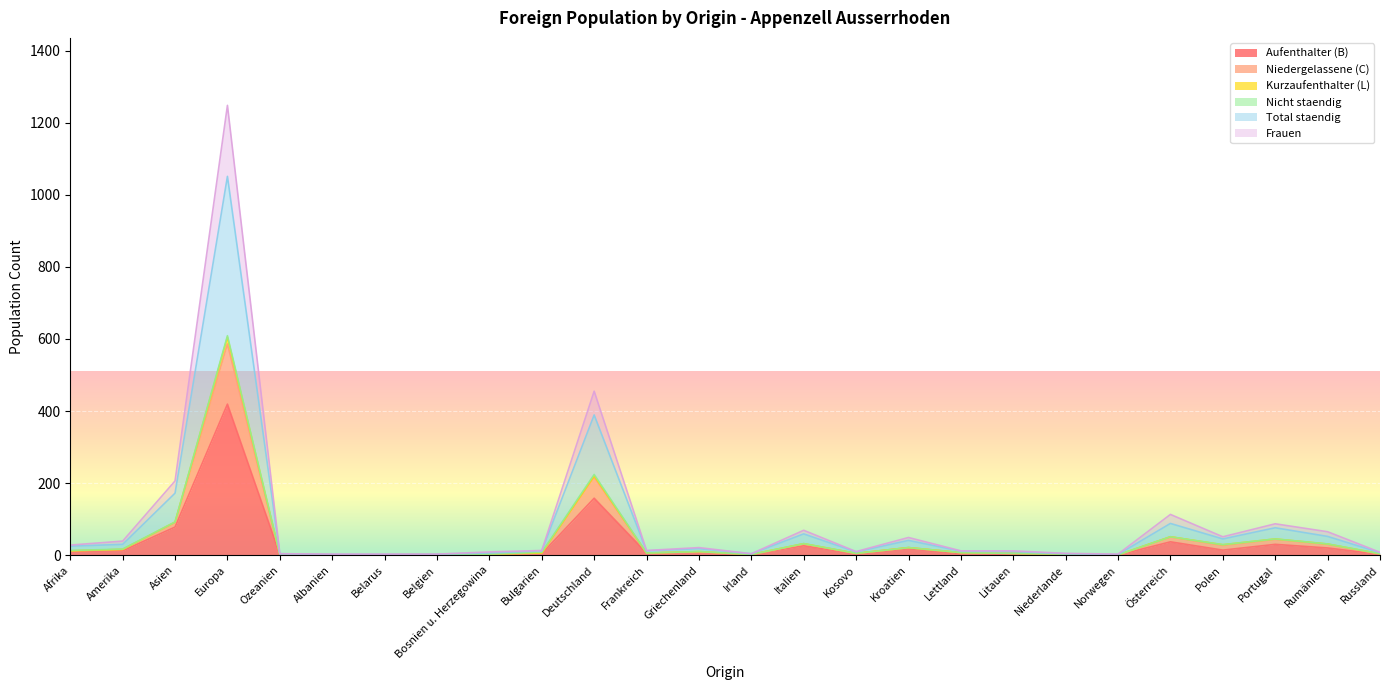

How many data points in Total staendig are less than 12?

12